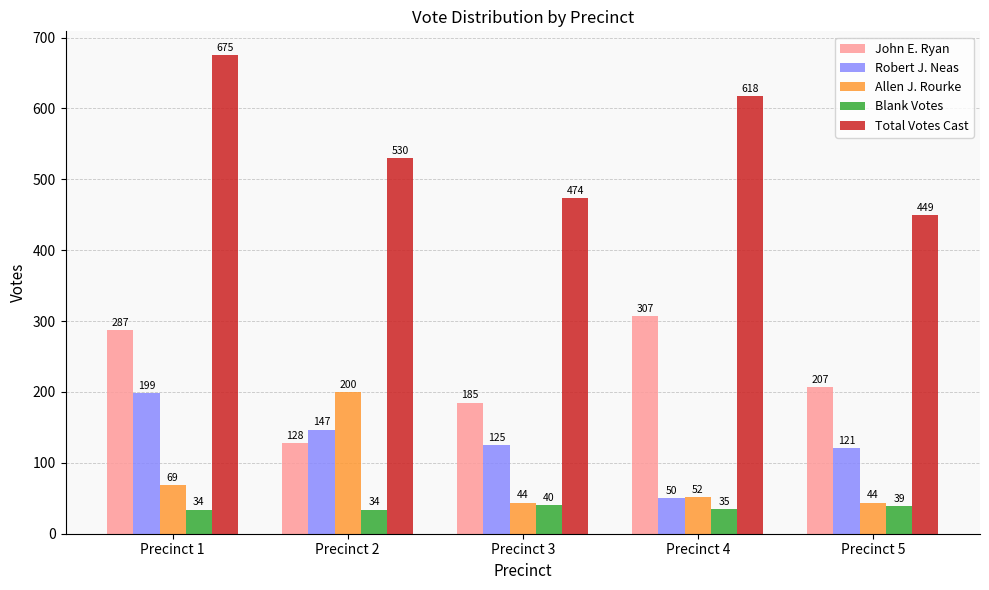

How many groups of bars are there?

5